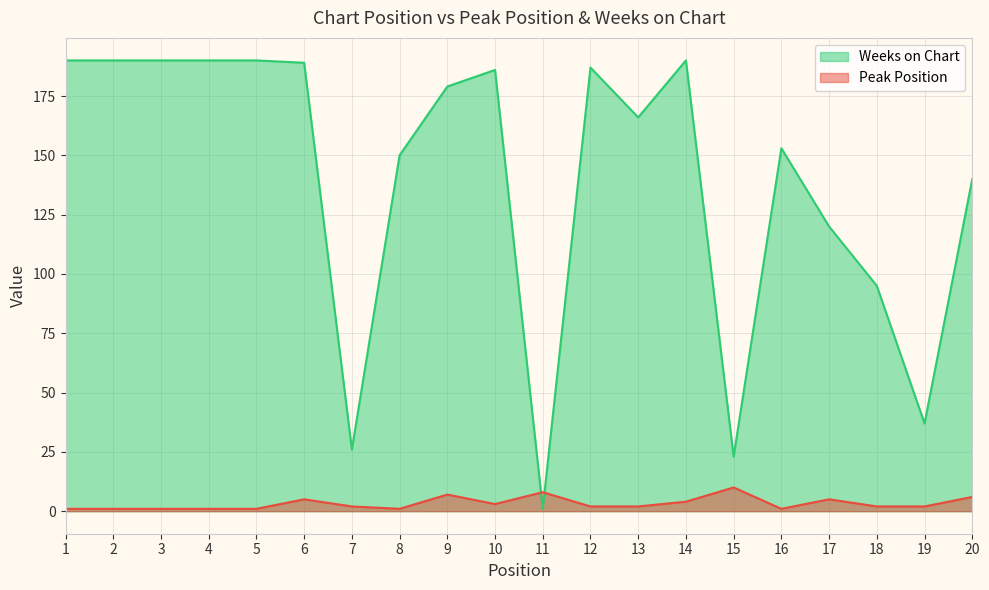

After their last crossing, which series has the higher values: Weeks on Chart or Peak Position?

Weeks on Chart